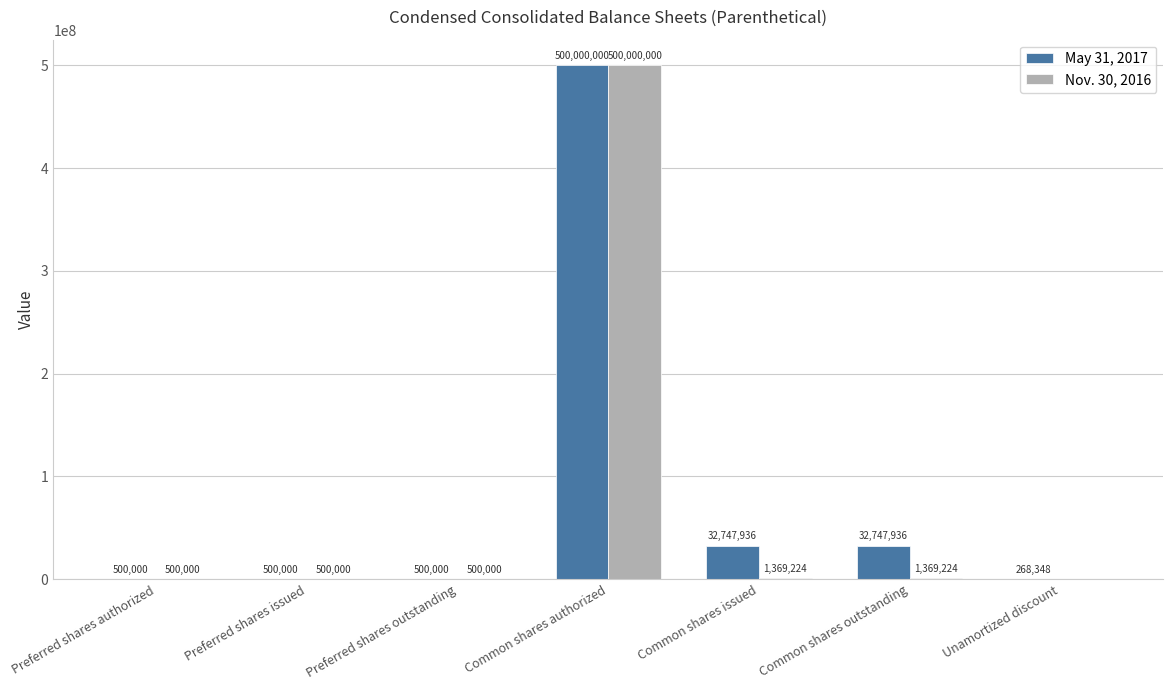

Which label corresponds to the largest value in the chart?

Common shares authorized